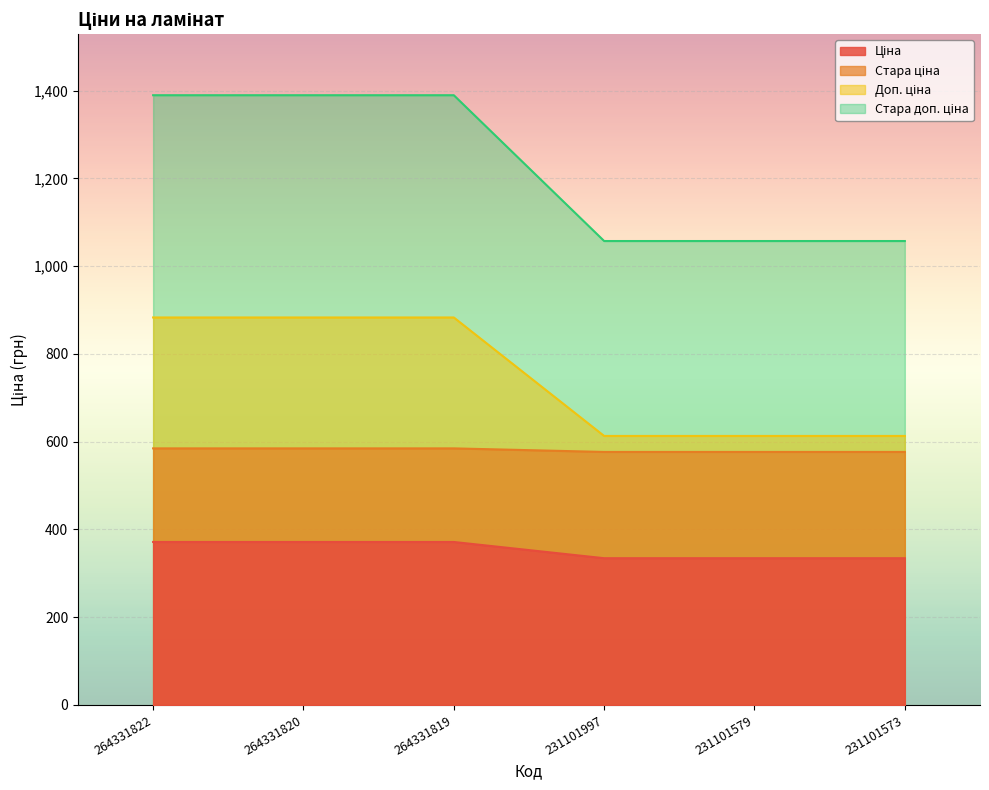

Which has a higher value, 231101573 or 231101579?

231101573